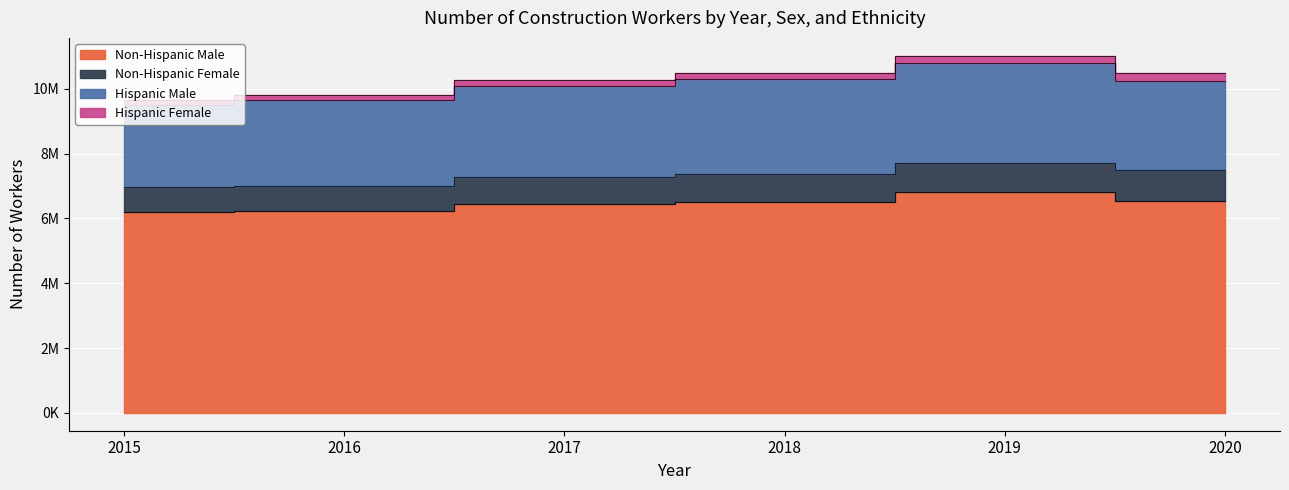

What is the average value of the Hispanic Female series?

163280